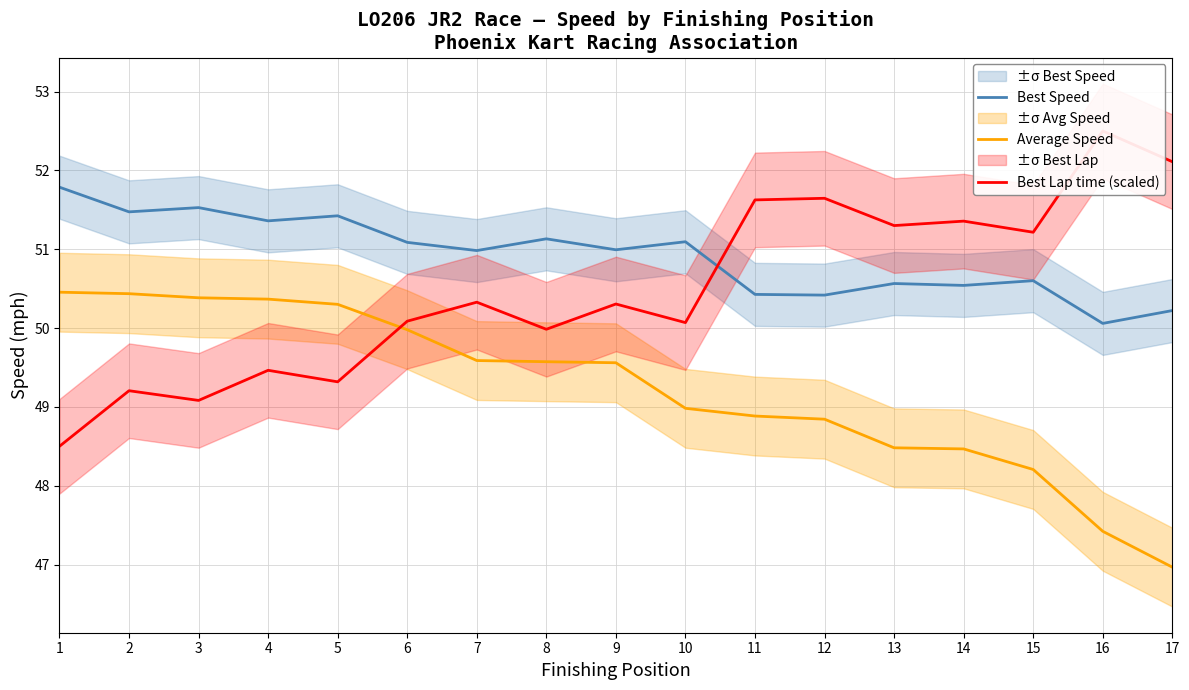

What is the sum of all Average Speed values?

836.9